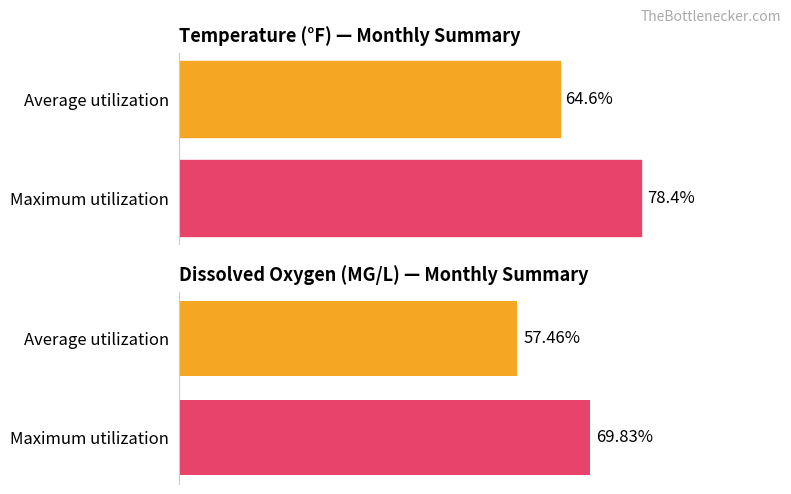

Rank the categories by value from lowest to highest.

Average utilization, Maximum utilization